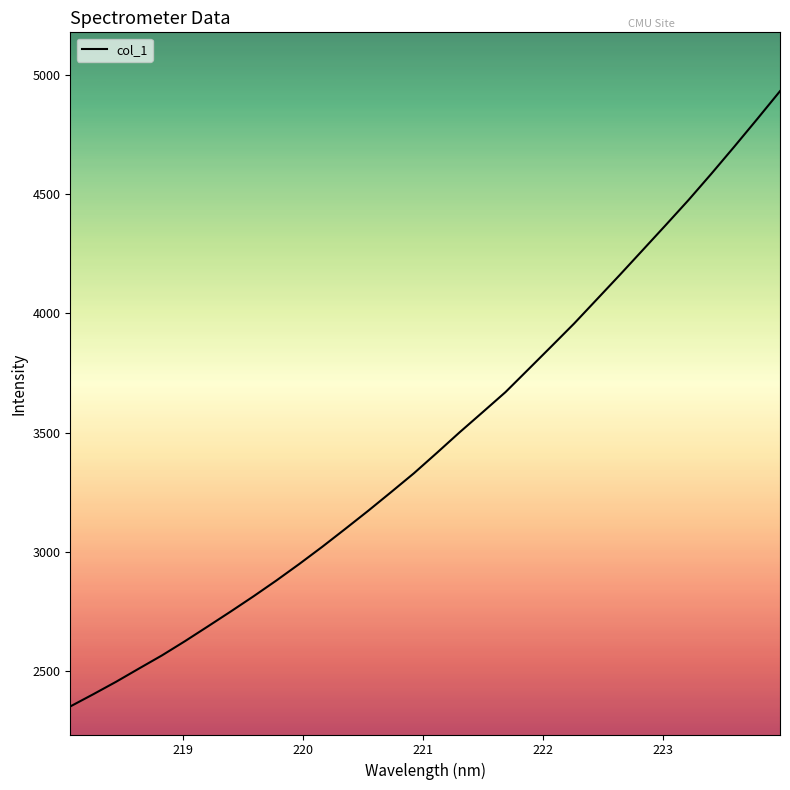

What is the maximum value shown in the chart?

4930.9